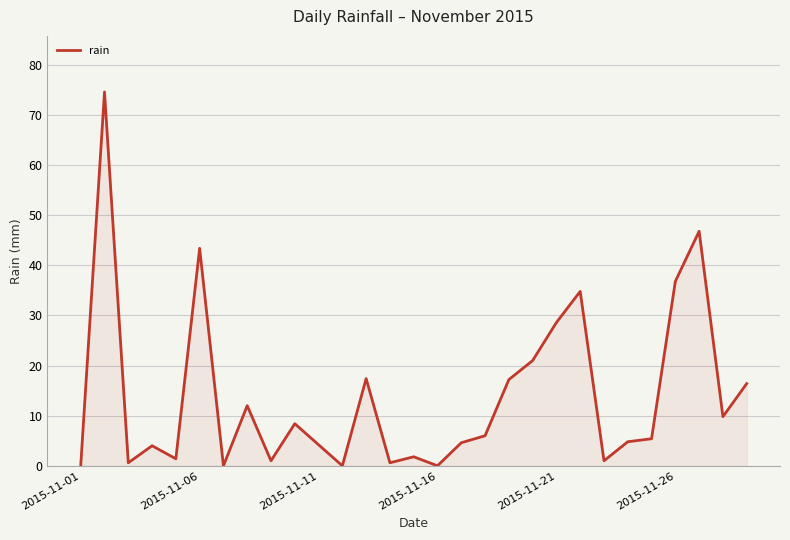

What is the maximum value shown in the chart?

74.6